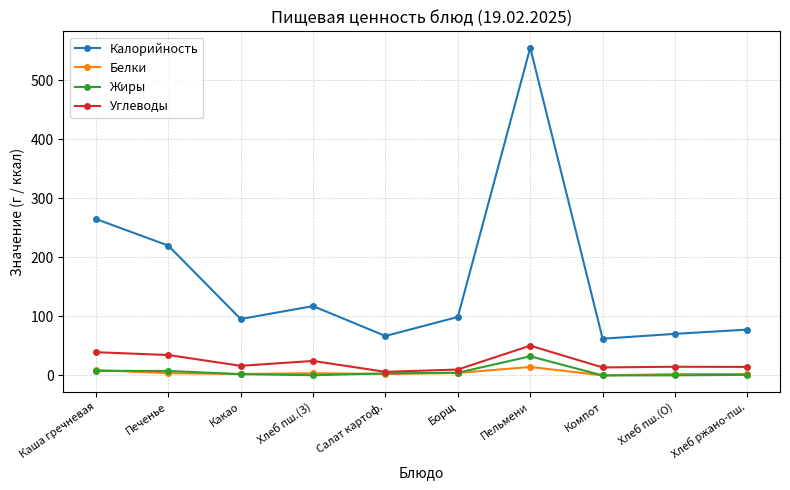

Where does the Калорийность series first go above 99?

Каша гречневая